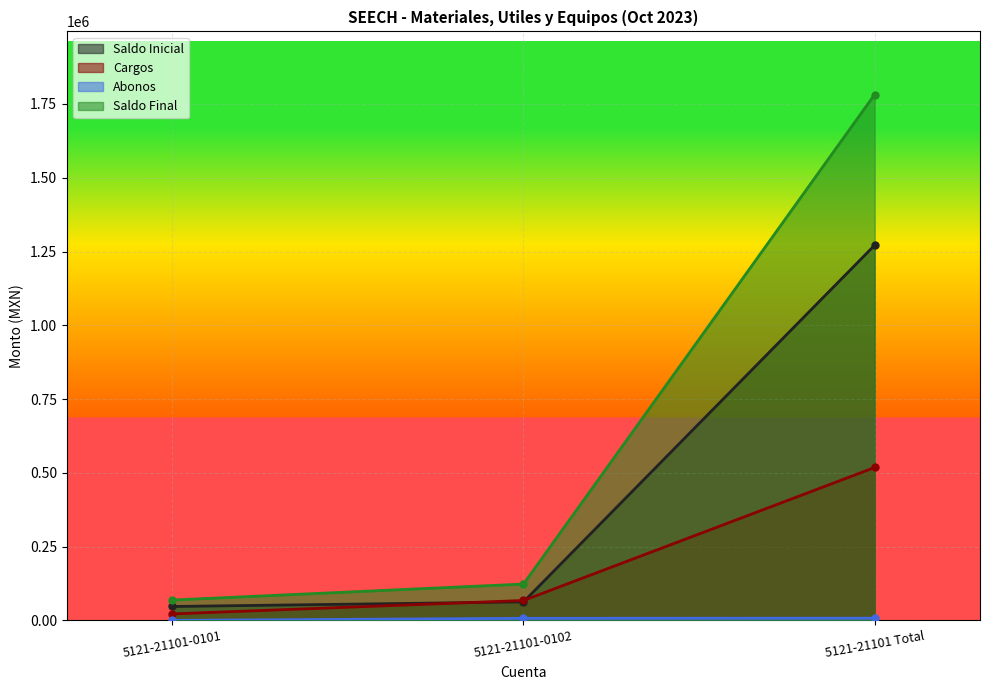

What is the sum of the Saldo Inicial values at 5121-21101-0101 and 5121-21101-0102?

110438.2